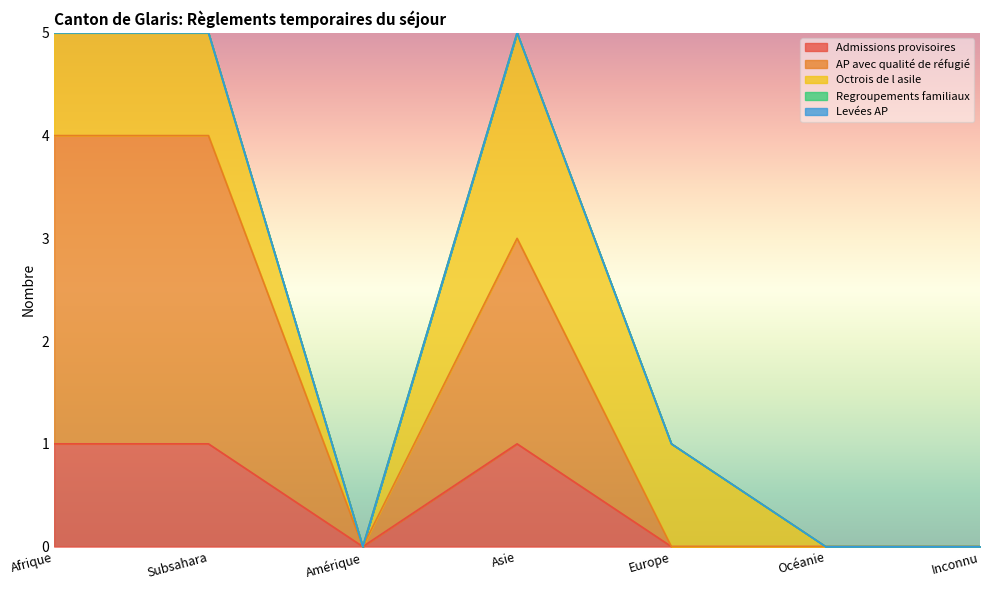

What is the total value across all series at Afrique?

5